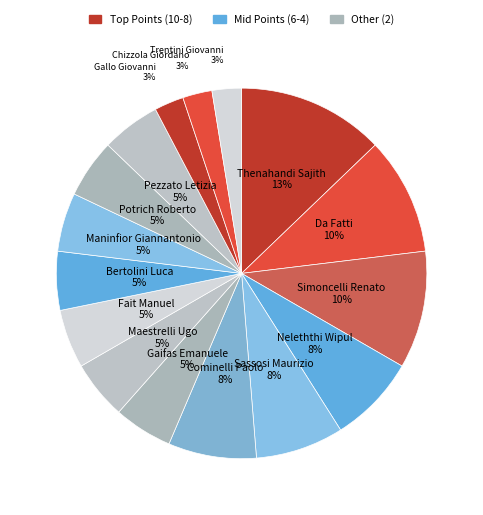

Is there a majority slice in this chart?

No